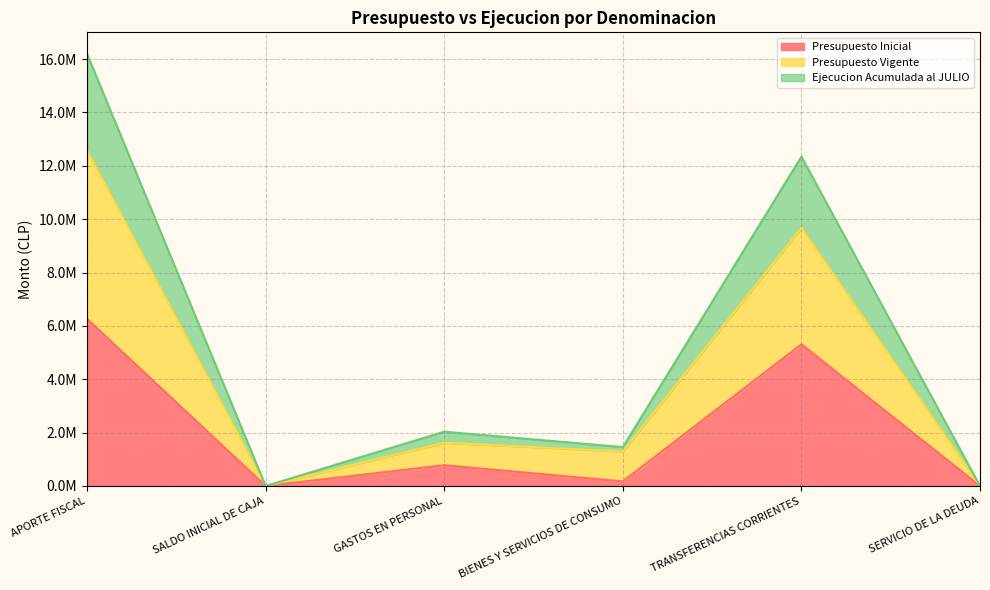

Between APORTE FISCAL and SALDO INICIAL DE CAJA, which series saw the biggest shift?

Ejecucion Acumulada al JULIO